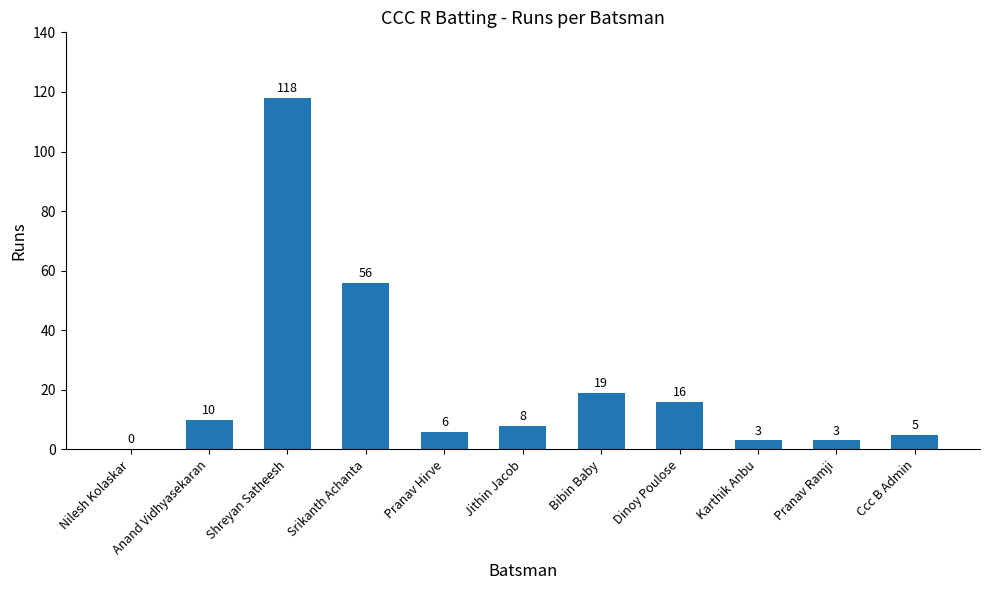

Reading left to right, extract all data points from this chart.

Nilesh Kolaskar=0	Anand Vidhyasekaran=10	Shreyan Satheesh=118	Srikanth Achanta=56	Pranav Hirve=6	Jithin Jacob=8	Bibin Baby=19	Dinoy Poulose=16	Karthik Anbu=3	Pranav Ramji=3	Ccc B Admin=5